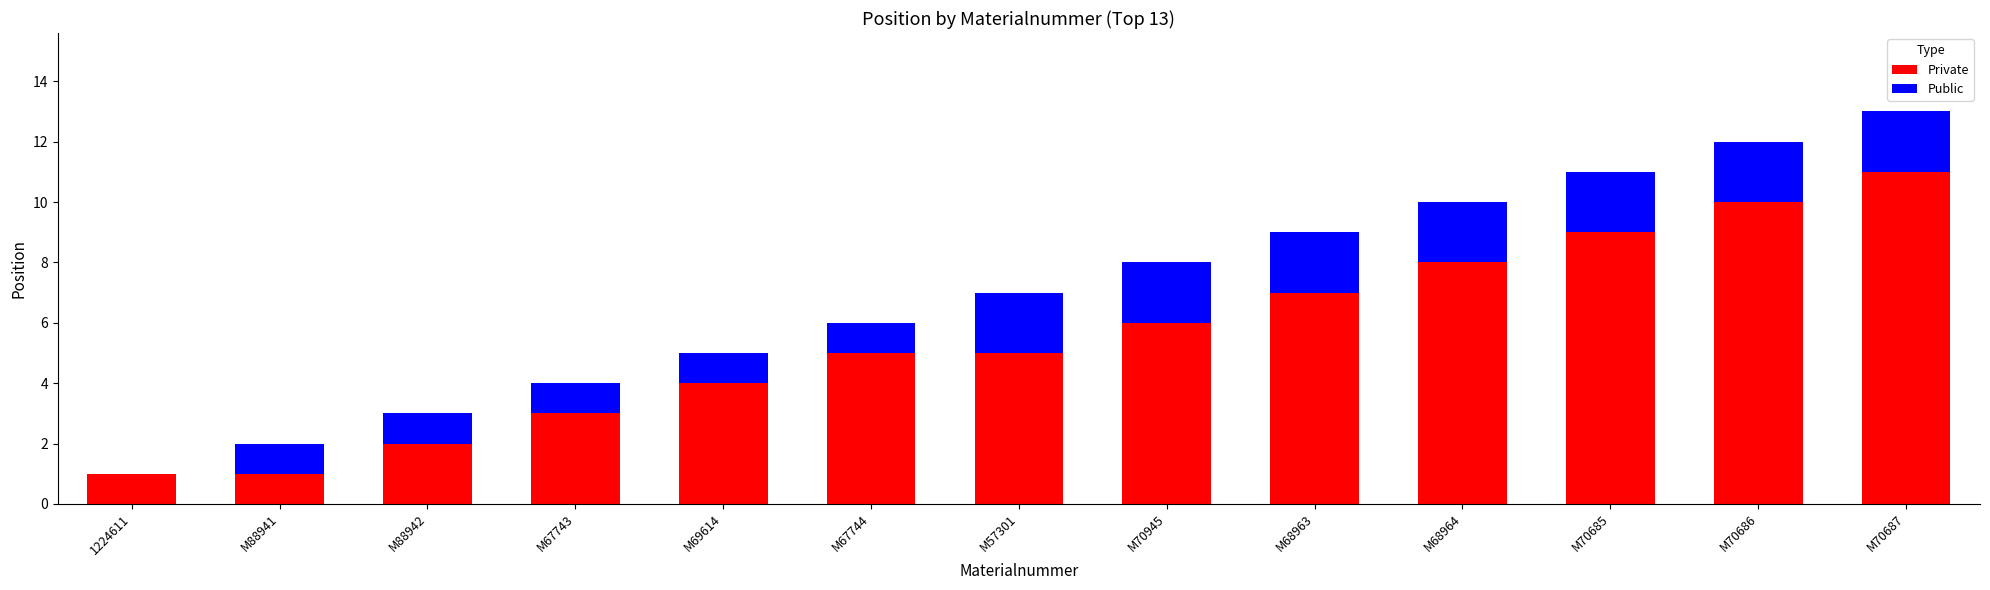

True or false: Private has a value of 11 at M70687.

True